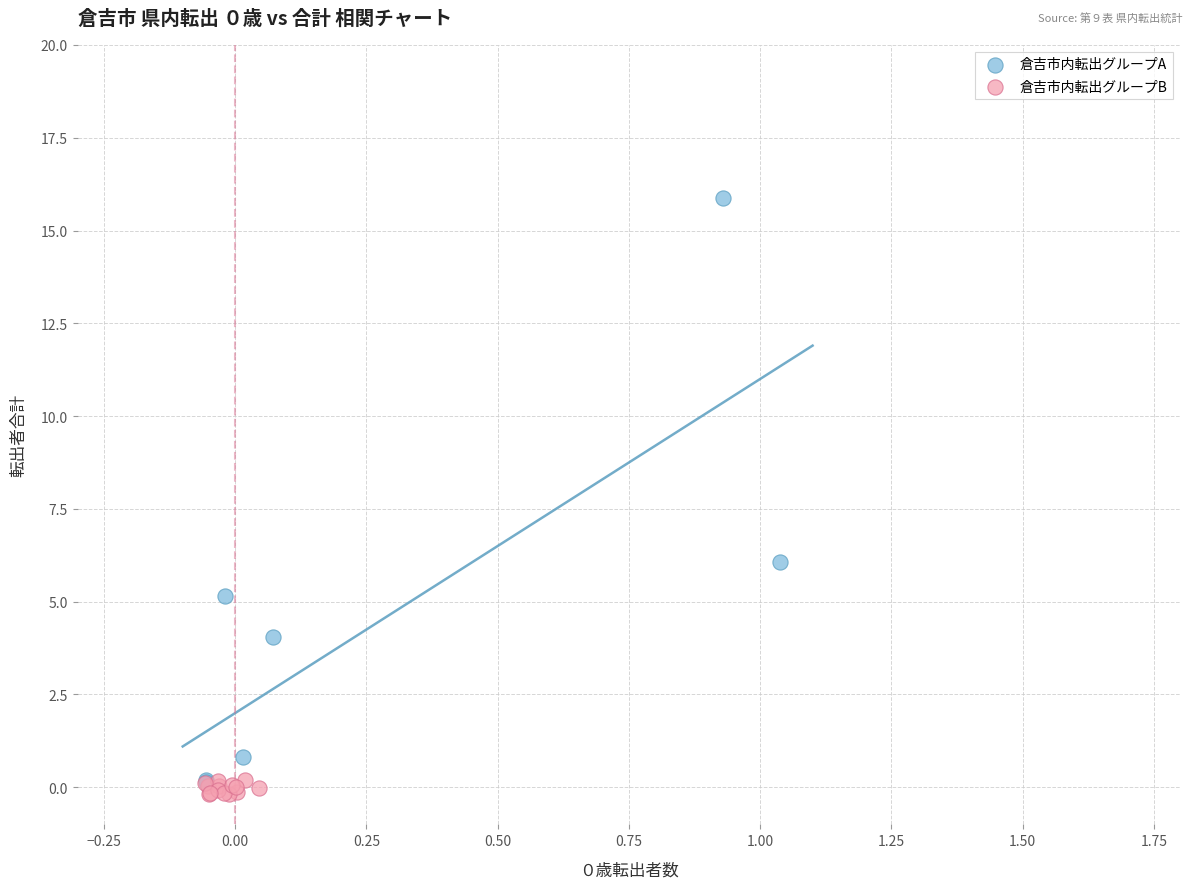

Which series has the largest Y range (max minus min)?

倉吉市内転出グループA